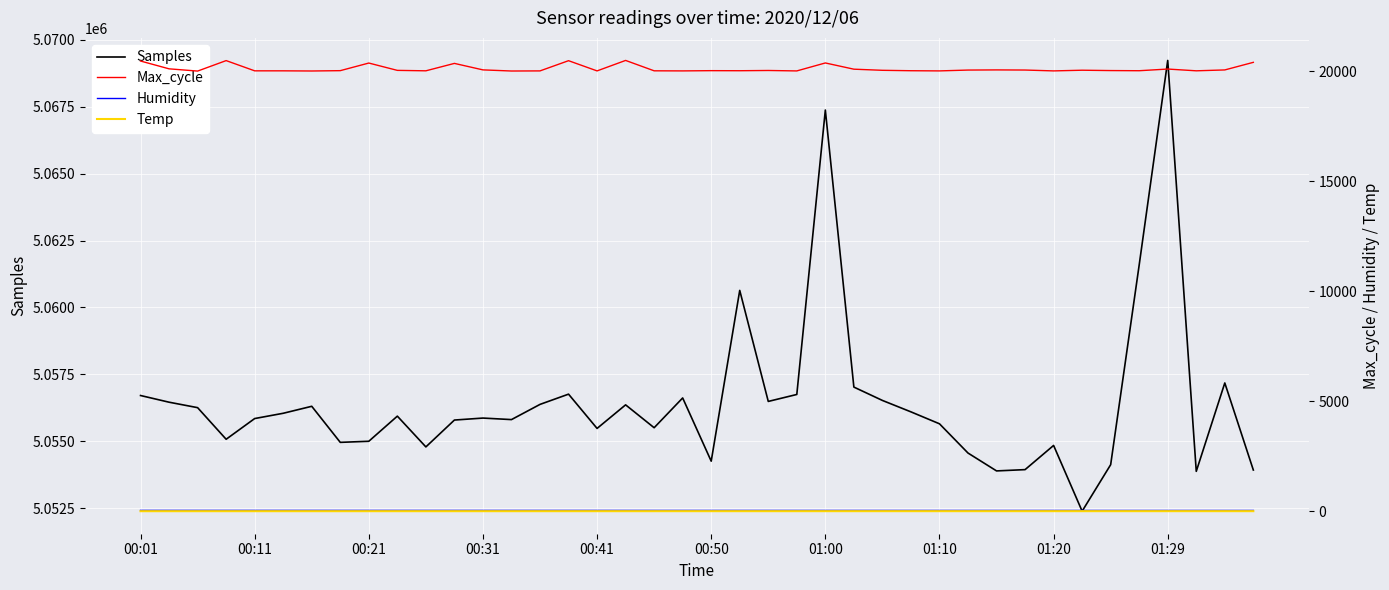

At which label does Samples reach its peak?

01:29